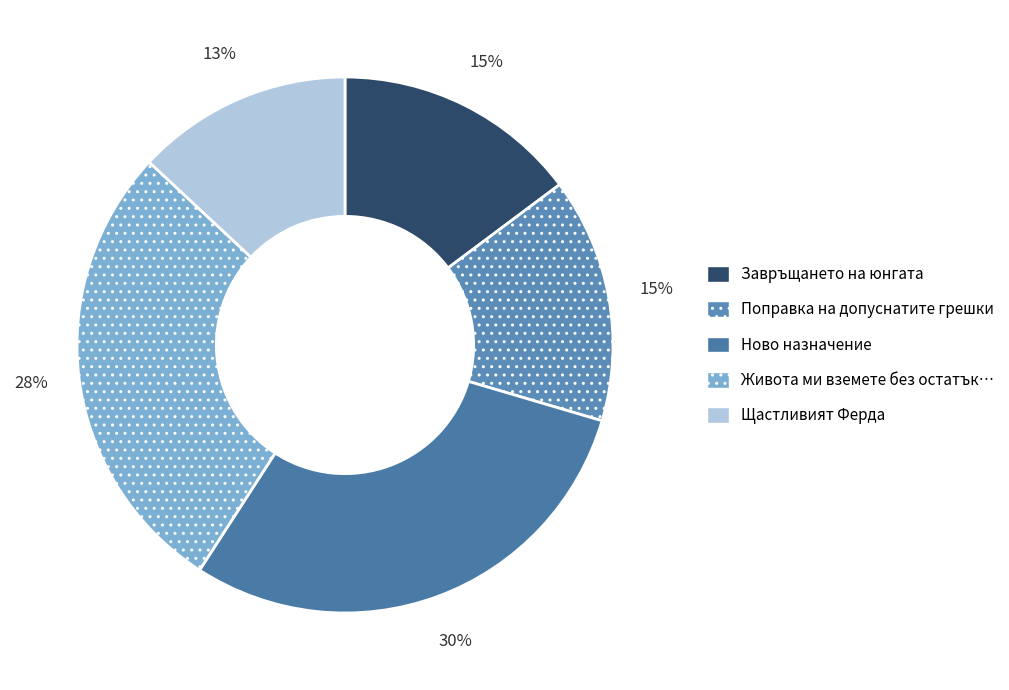

To the nearest percent, what is the difference between the largest and smallest slice percentages?

17%